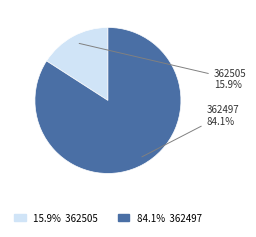

To the nearest percent, what percentage of the pie is 362505?

16%